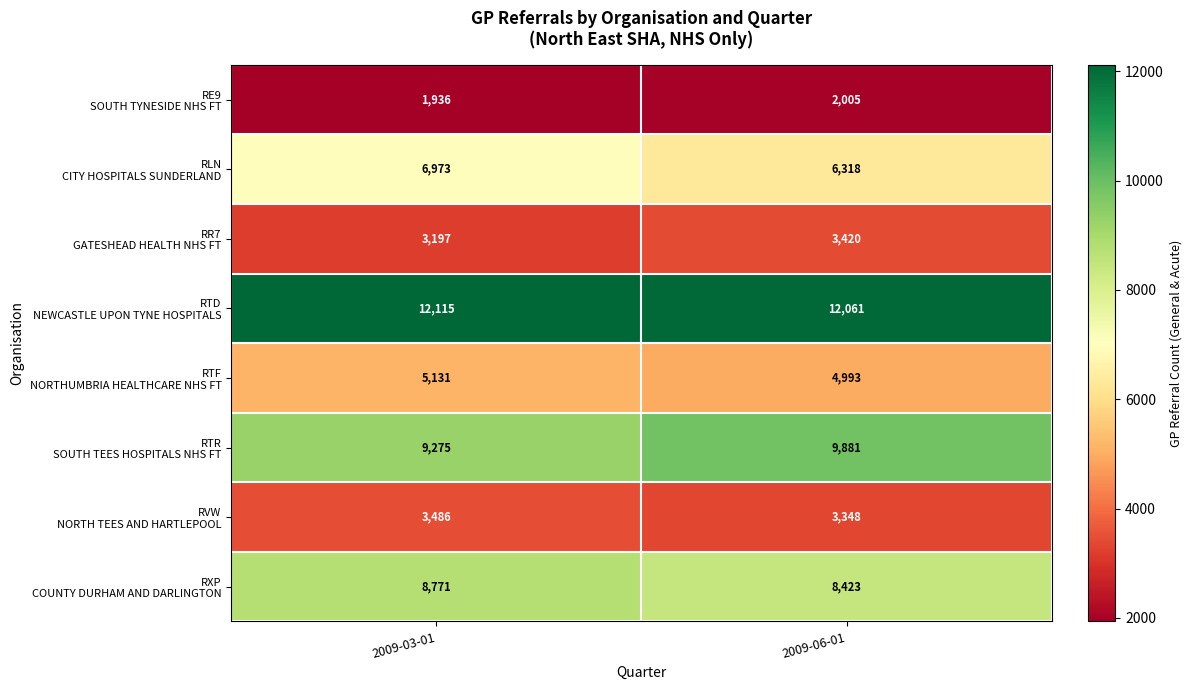

What is the total value across all series at 2009-06-01?

50449